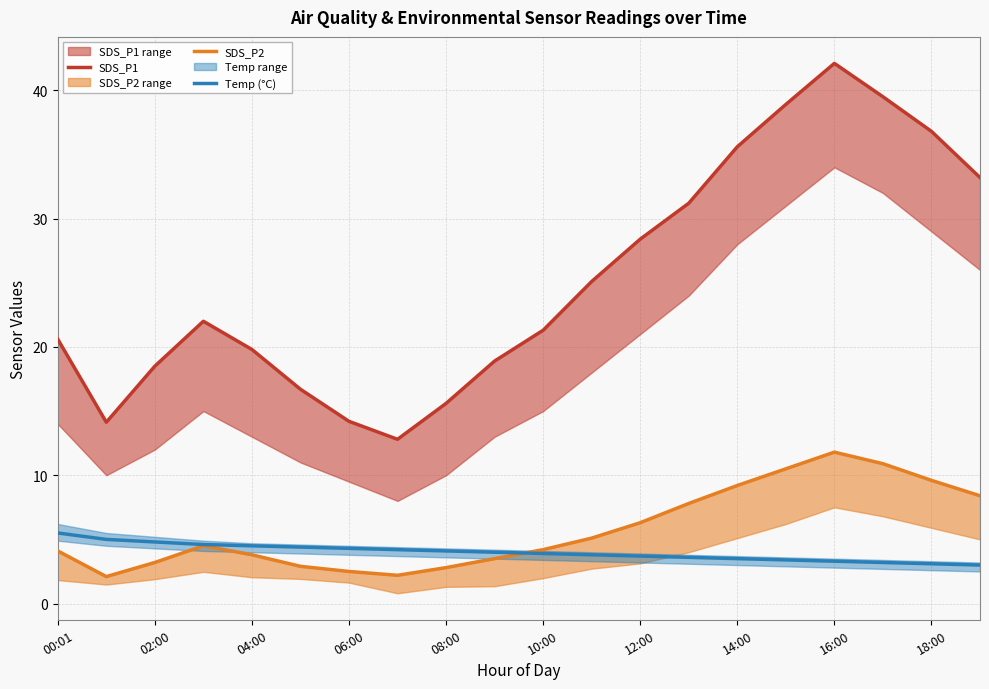

What is the value of the Temp (°C) point at the 6th from the left?

4.4